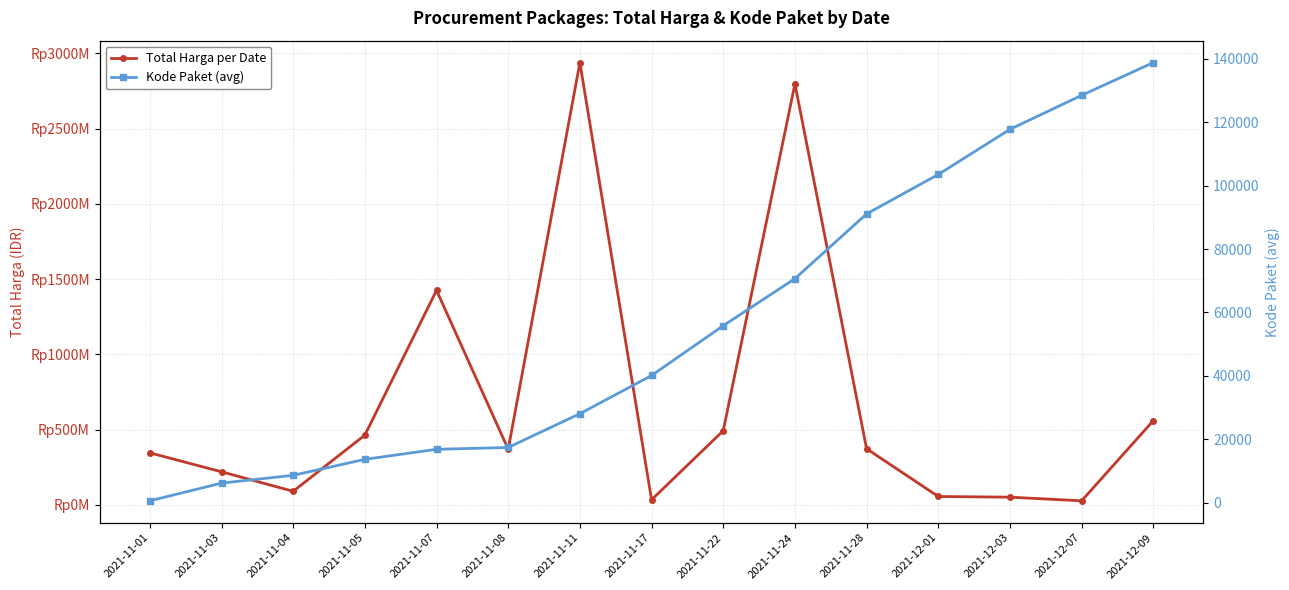

Is it true that Kode Paket (avg) equals 156138.7 at 2021-12-01?

False